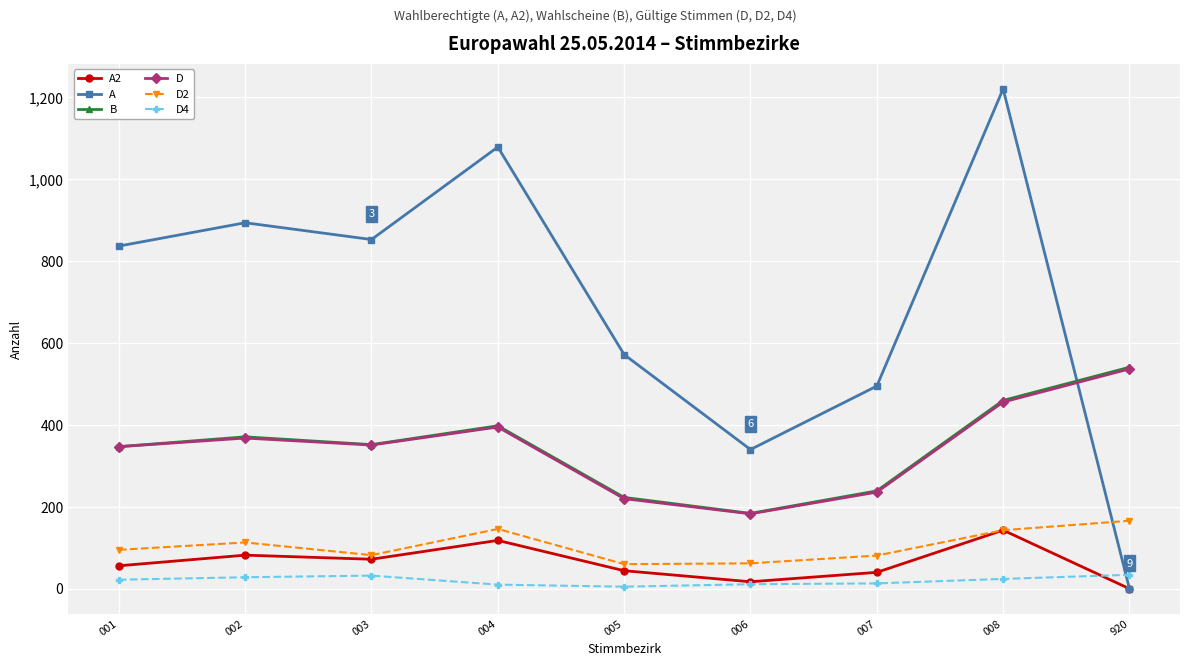

Which series has the largest range (max minus min)?

A